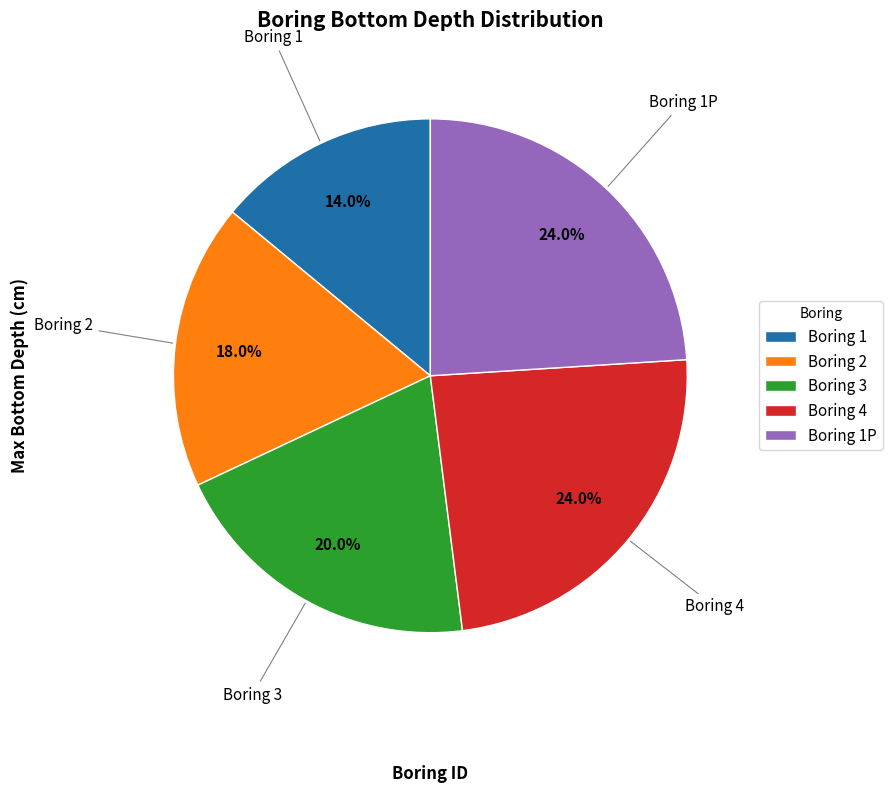

How many slices are in this pie chart?

5